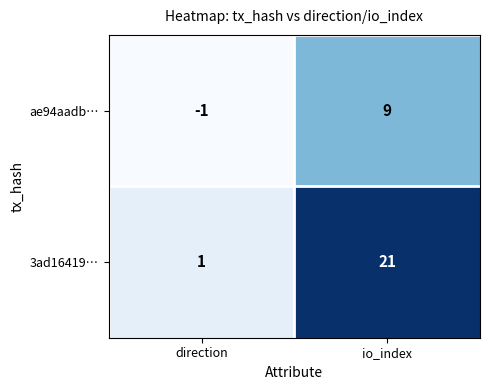

Count the number of data series in this chart.

2